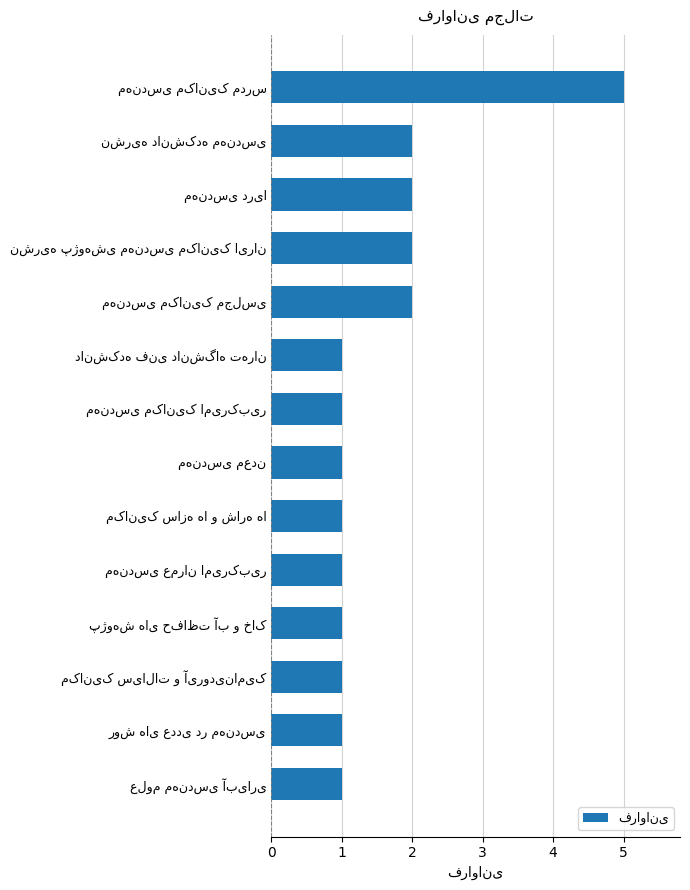

Are the bars horizontal?

Yes